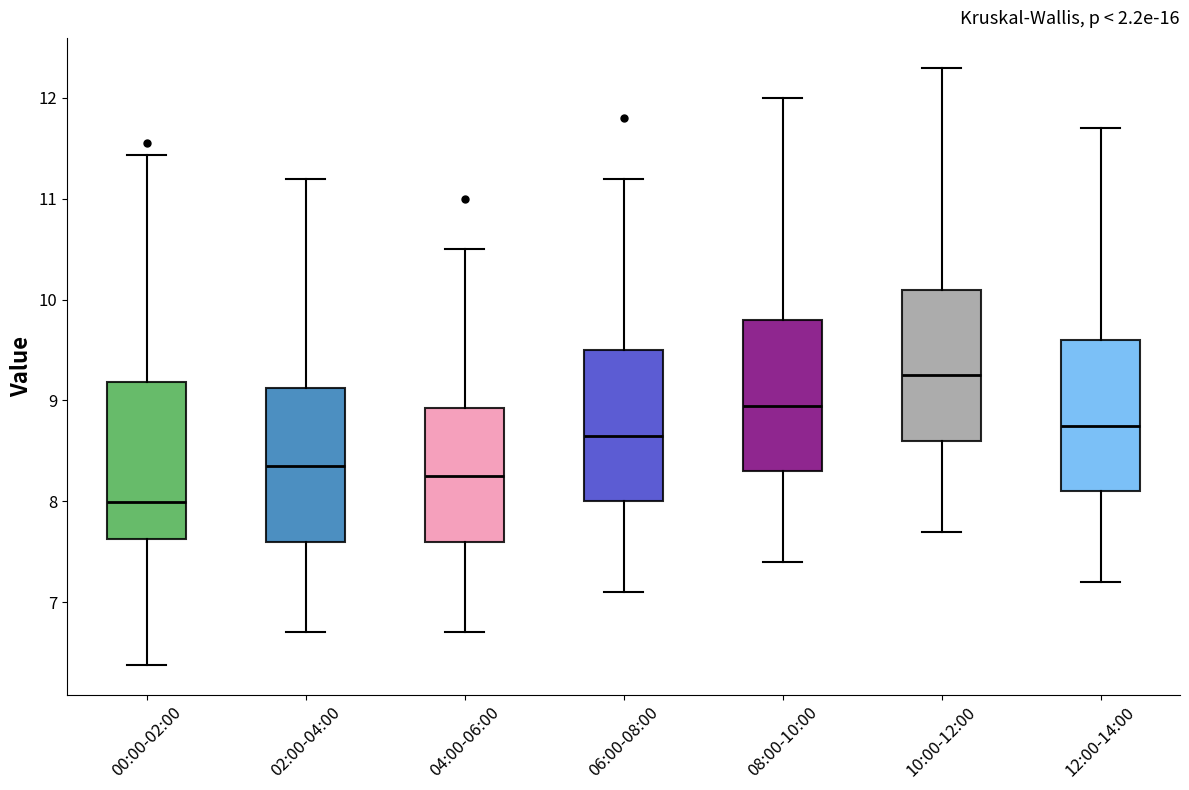

Reading left to right, transcribe this box plot: for each box, give where its median line is, the range the box spans, and where its two whiskers end, as read against the y-axis. The values are not printed on the chart, so give them approximately, as read against the axis.

00:00-02:00: median 8.0, box 7.6 to 9.2, whiskers 6.4 to 11.4
02:00-04:00: median 8.4, box 7.6 to 9.1, whiskers 6.7 to 11.2
04:00-06:00: median 8.3, box 7.6 to 8.9, whiskers 6.7 to 10.5
06:00-08:00: median 8.7, box 8.0 to 9.5, whiskers 7.1 to 11.2
08:00-10:00: median 9.0, box 8.3 to 9.8, whiskers 7.4 to 12.0
10:00-12:00: median 9.3, box 8.6 to 10.1, whiskers 7.7 to 12.3
12:00-14:00: median 8.8, box 8.1 to 9.6, whiskers 7.2 to 11.7